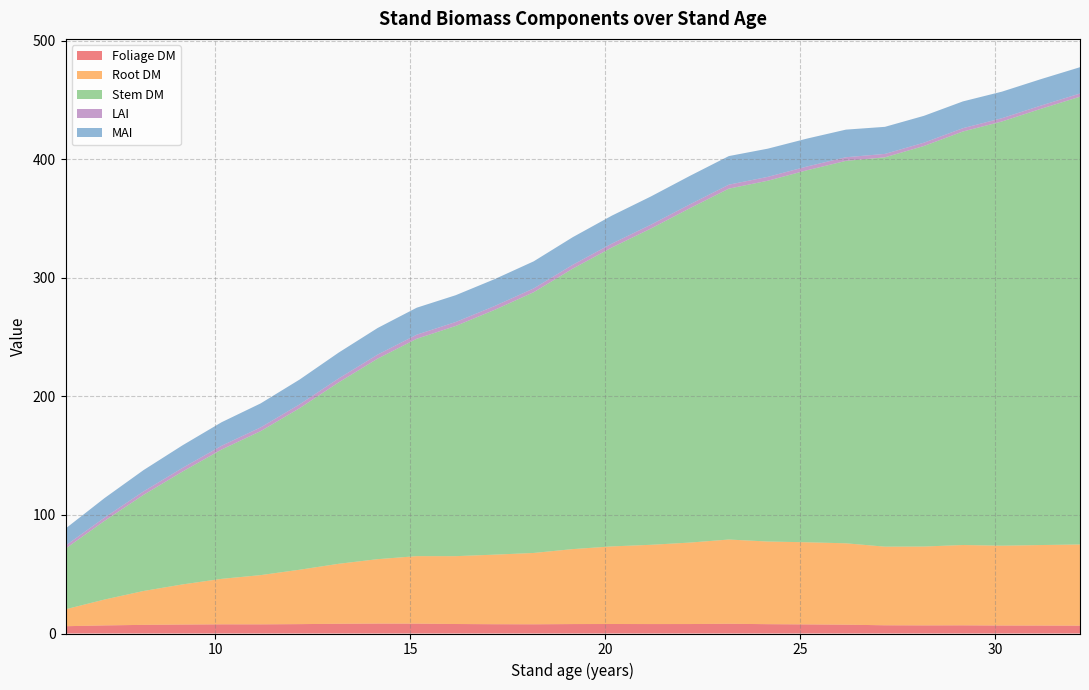

Reading left to right, list all the values displayed in this chart.

Foliage DM: 0=6.2	1=6.8	2=7.3	3=7.6	4=7.7	5=7.7	6=7.9	7=8.2	8=8.4	9=8.3	10=8.0	11=7.8	12=7.8	13=8.0	14=8.0	15=8.0	16=8.0	17=8.2	18=7.9	19=7.7	20=7.4	21=6.9	22=6.8	23=6.9	24=6.7	25=6.7	26=6.6
Root DM: 0=14.3	1=21.8	2=28.6	3=33.8	4=38.4	5=41.5	6=45.9	7=50.6	8=54.3	9=56.9	10=57.2	11=58.7	12=60.2	13=63.2	14=65.4	15=66.8	16=68.7	17=71.1	18=69.7	19=69.3	20=68.6	21=66.3	22=66.5	23=67.7	24=67.3	25=67.9	26=68.5
Stem DM: 0=51.2	1=66.4	2=81.1	3=95.2	4=109.1	5=121.4	6=136.3	7=153.0	8=169.1	9=183.3	10=194.1	11=206.5	12=219.9	13=236.6	14=252.1	15=266.7	16=282.0	17=295.9	18=304.3	19=313.7	20=322.5	21=328.4	22=337.8	23=348.7	24=357.8	25=367.9	26=377.6
LAI: 0=2.5	1=2.7	2=2.9	3=3.1	4=3.2	5=3.2	6=3.2	7=3.3	8=3.4	9=3.4	10=3.3	11=3.2	12=3.2	13=3.2	14=3.3	15=3.3	16=3.2	17=3.3	18=3.3	19=3.2	20=3.1	21=2.9	22=2.8	23=2.8	24=2.8	25=2.7	26=2.7
MAI: 0=14.4	1=16.5	2=18.0	3=19.0	4=19.8	5=20.2	6=20.9	7=21.8	8=22.4	9=22.7	10=22.6	11=22.7	12=22.8	13=23.3	14=23.6	15=23.8	16=24.0	17=24.1	18=23.8	19=23.5	20=23.3	21=22.8	22=22.7	23=22.6	24=22.4	25=22.3	26=22.2